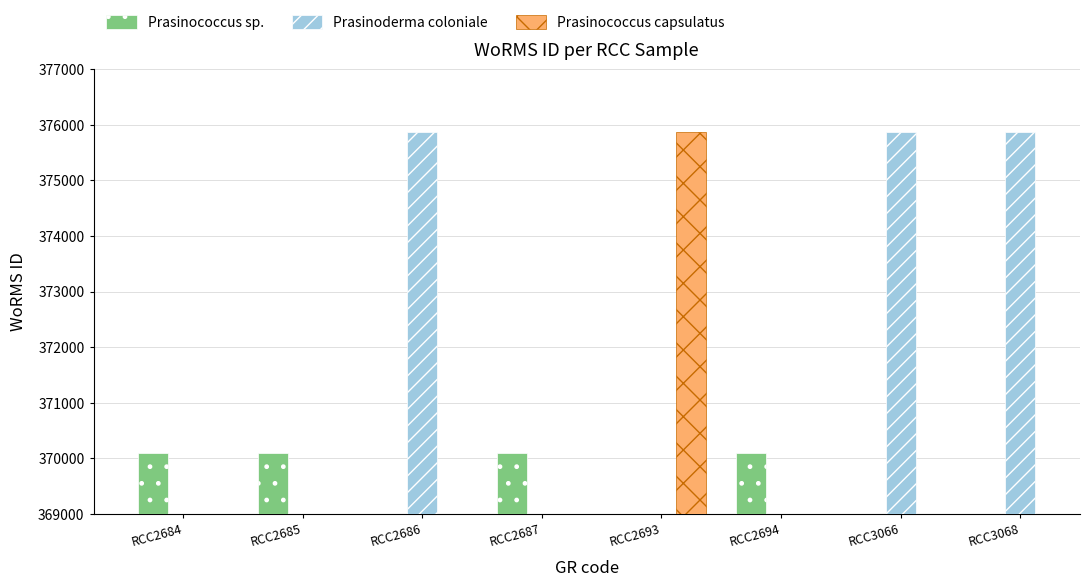

At how many categories does at least one series exceed 374618?

4